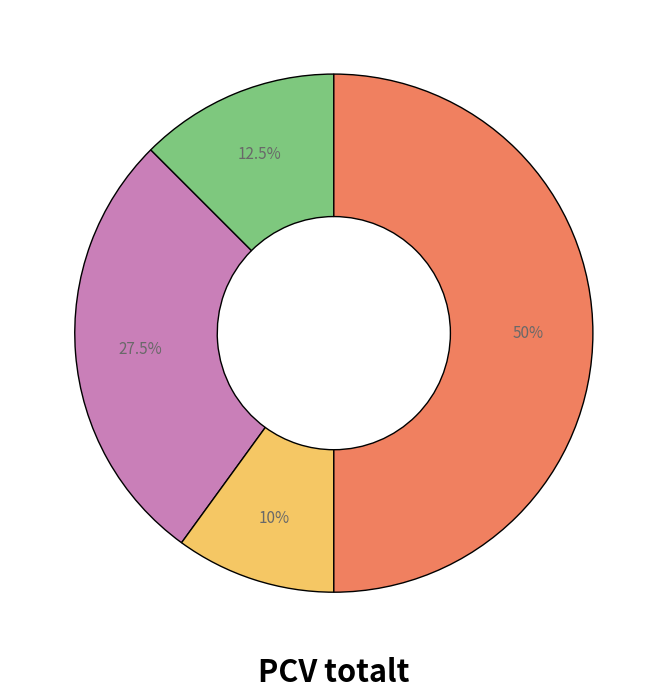

Count the number of slices in the pie.

4